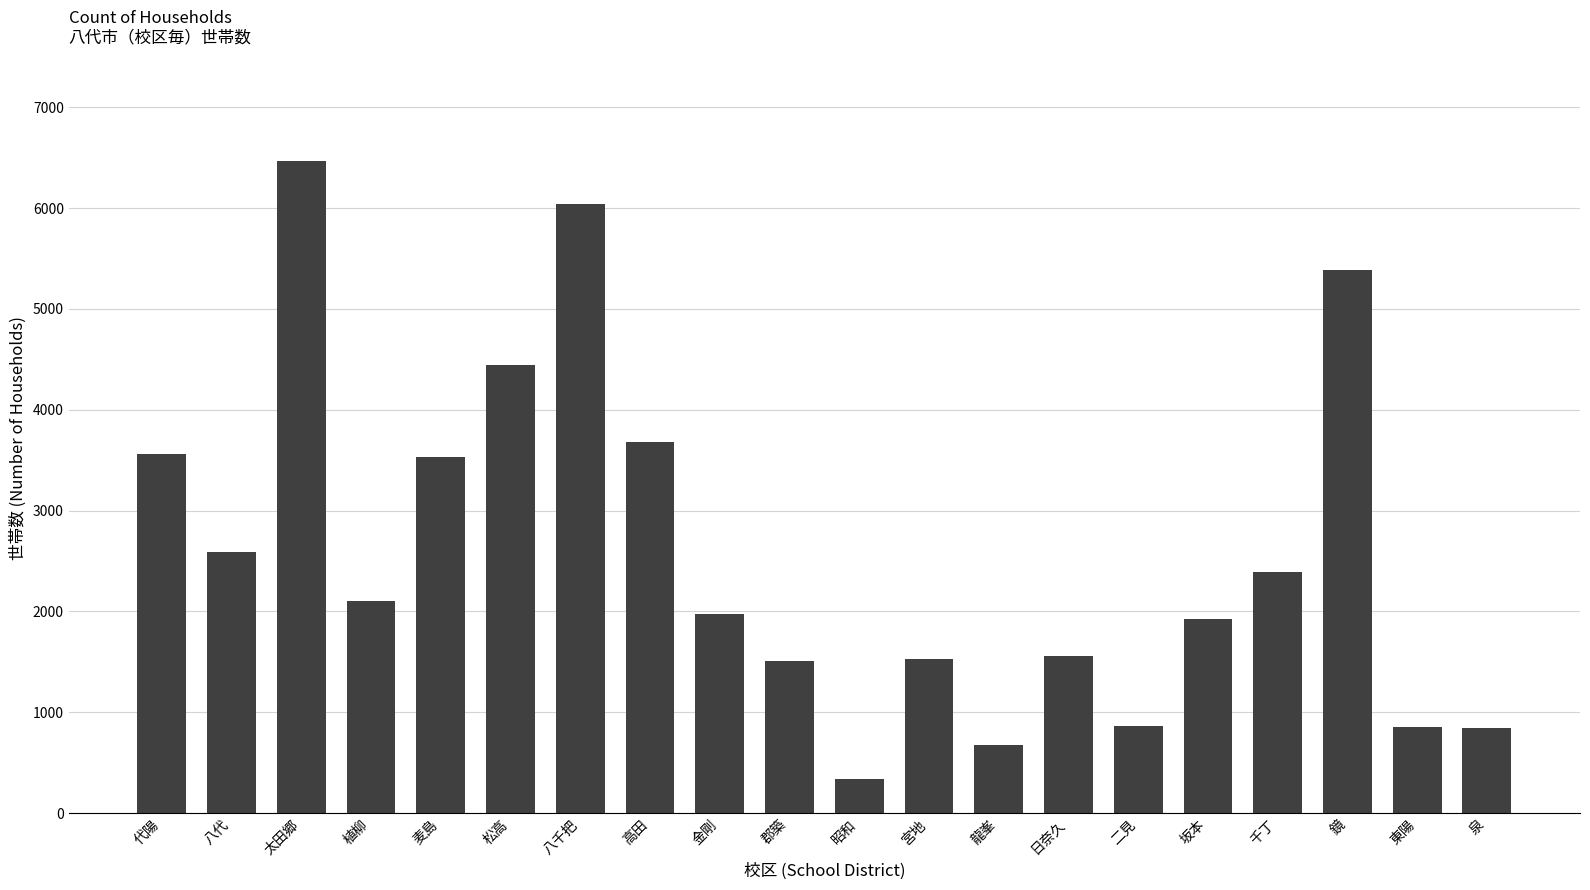

What is the difference between the maximum and minimum values?

6125